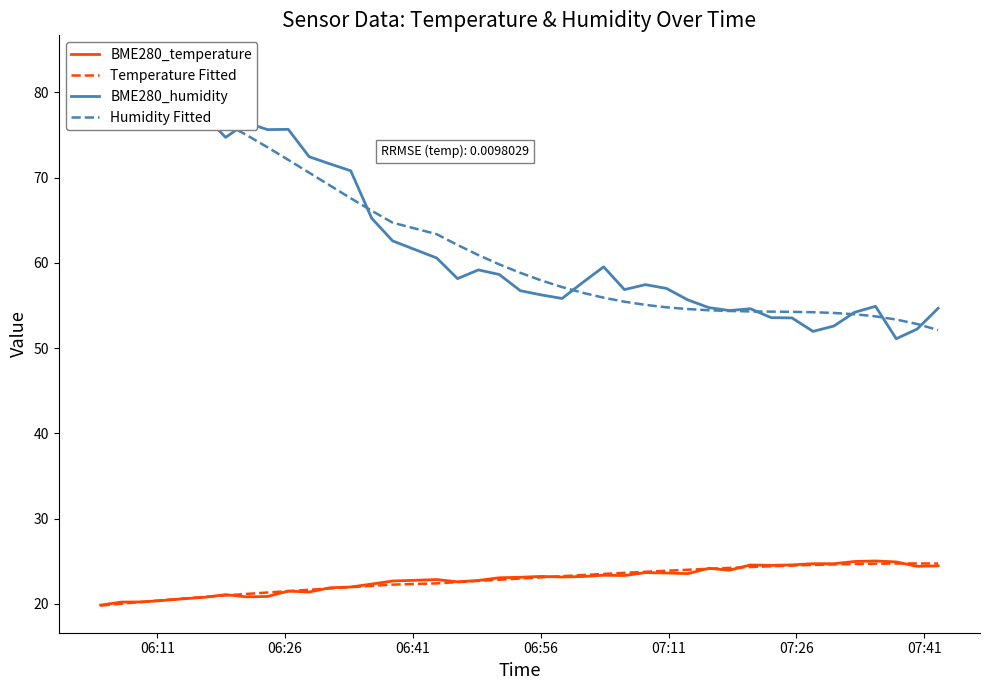

What is the maximum value for BME280_temperature?

25.0